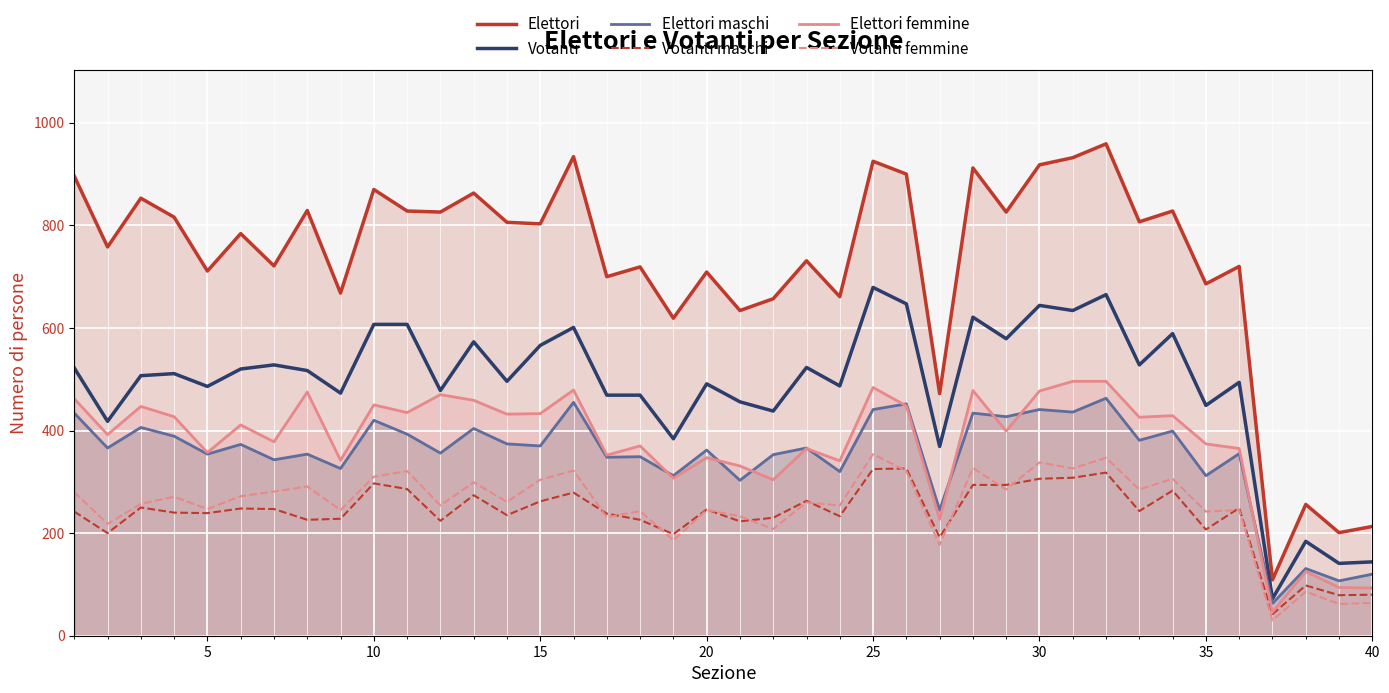

Which series has the largest total across all categories?

Elettori